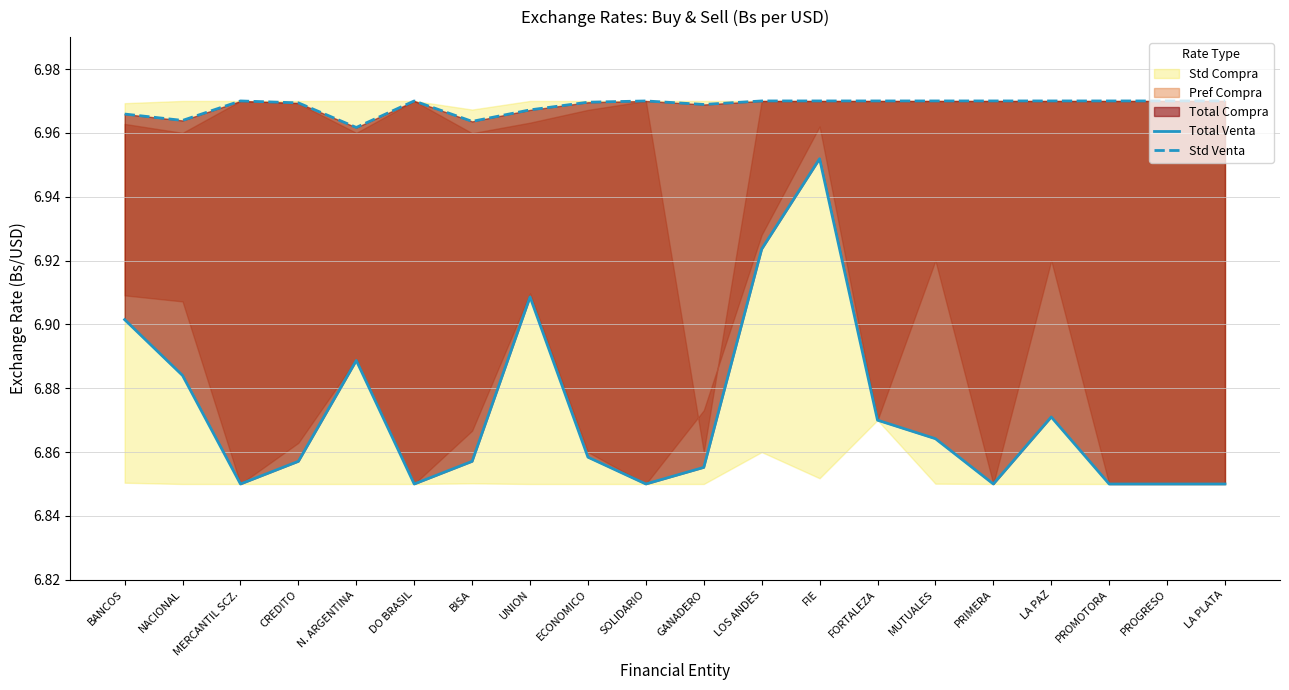

List the labels in order of Total Venta value, smallest first.

MERCANTIL SCZ., DO BRASIL, SOLIDARIO, PRIMERA, PROMOTORA, PROGRESO, LA PLATA, GANADERO, CREDITO, BISA, ECONOMICO, MUTUALES, FORTALEZA, LA PAZ, NACIONAL, N. ARGENTINA, BANCOS, UNION, LOS ANDES, FIE